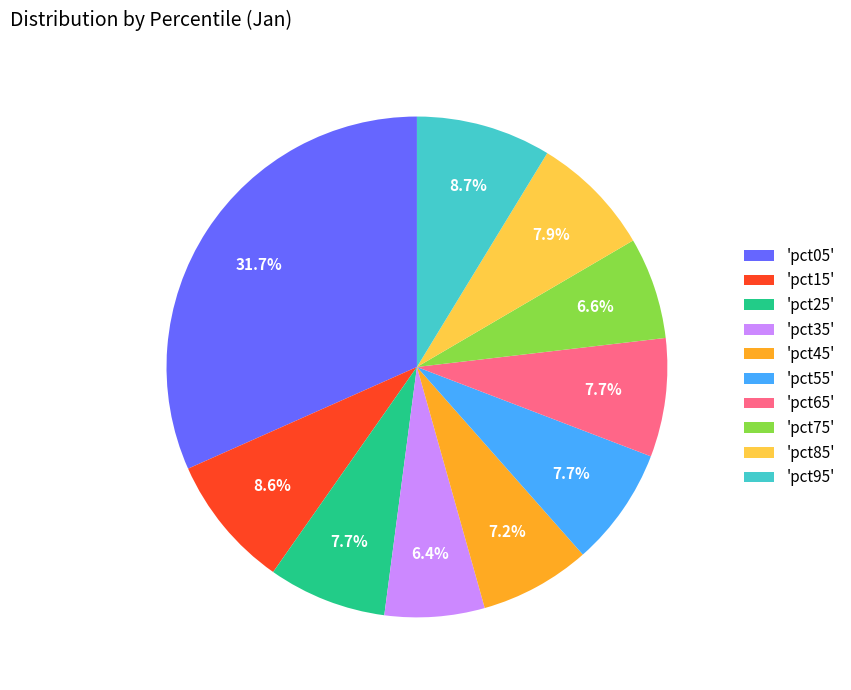

Does 'pct55' account for over 50% of the chart?

No